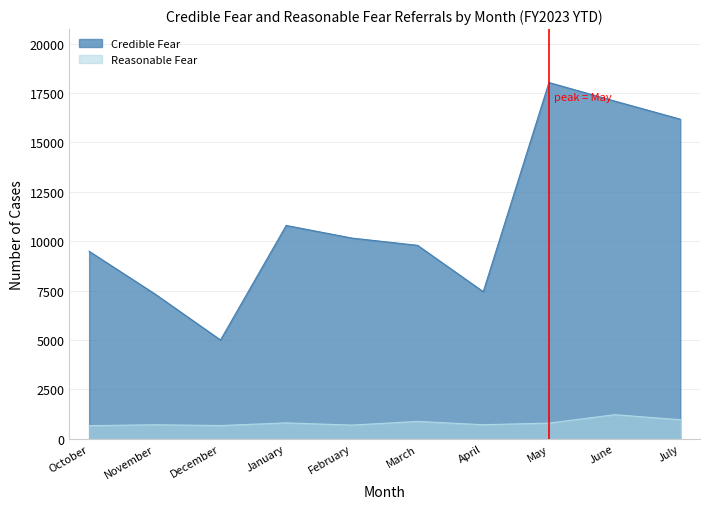

The value of Reasonable Fear at July is 1456. True or false?

False